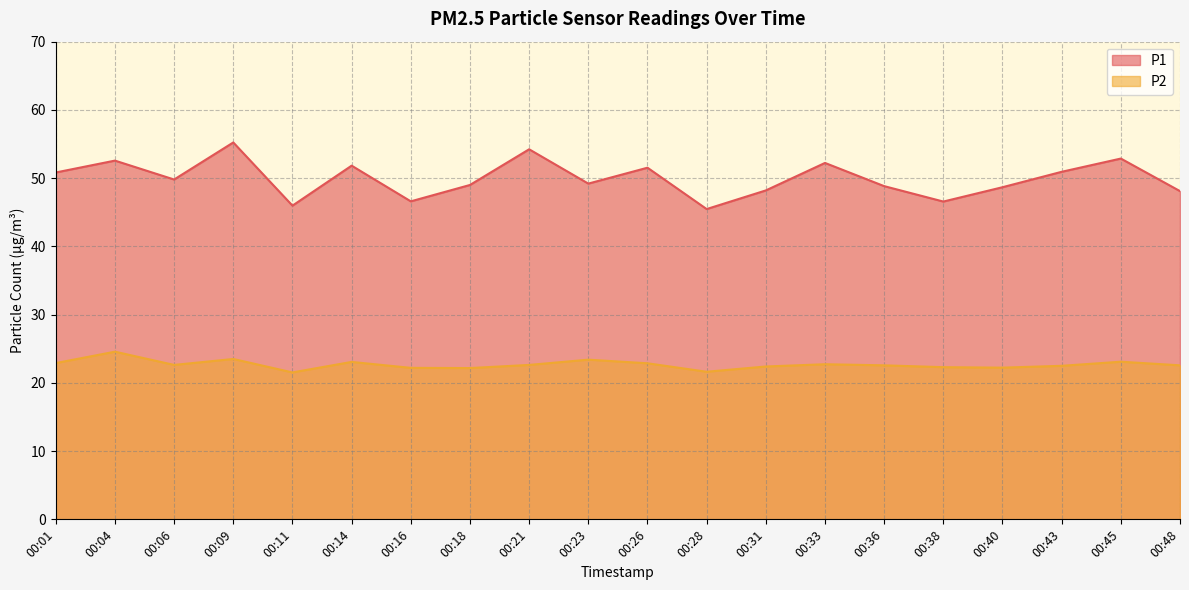

Reading left to right, extract all data points from this chart.

P1: 00:01=50.8	00:04=52.6	00:06=49.8	00:09=55.2	00:11=46.0	00:14=51.8	00:16=46.6	00:18=49.0	00:21=54.2	00:23=49.2	00:26=51.5	00:28=45.5	00:31=48.2	00:33=52.2	00:36=48.8	00:38=46.6	00:40=48.7	00:43=50.9	00:45=52.9	00:48=48.1
P2: 00:01=22.9	00:04=24.6	00:06=22.6	00:09=23.5	00:11=21.5	00:14=23.1	00:16=22.2	00:18=22.2	00:21=22.6	00:23=23.4	00:26=22.9	00:28=21.6	00:31=22.4	00:33=22.7	00:36=22.6	00:38=22.3	00:40=22.2	00:43=22.5	00:45=23.1	00:48=22.6